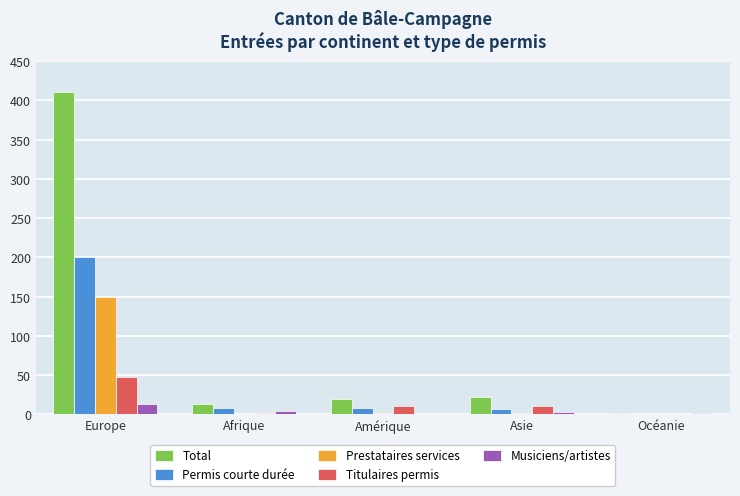

The Permis courte durée series shows -98 at Océanie. True or false?

False